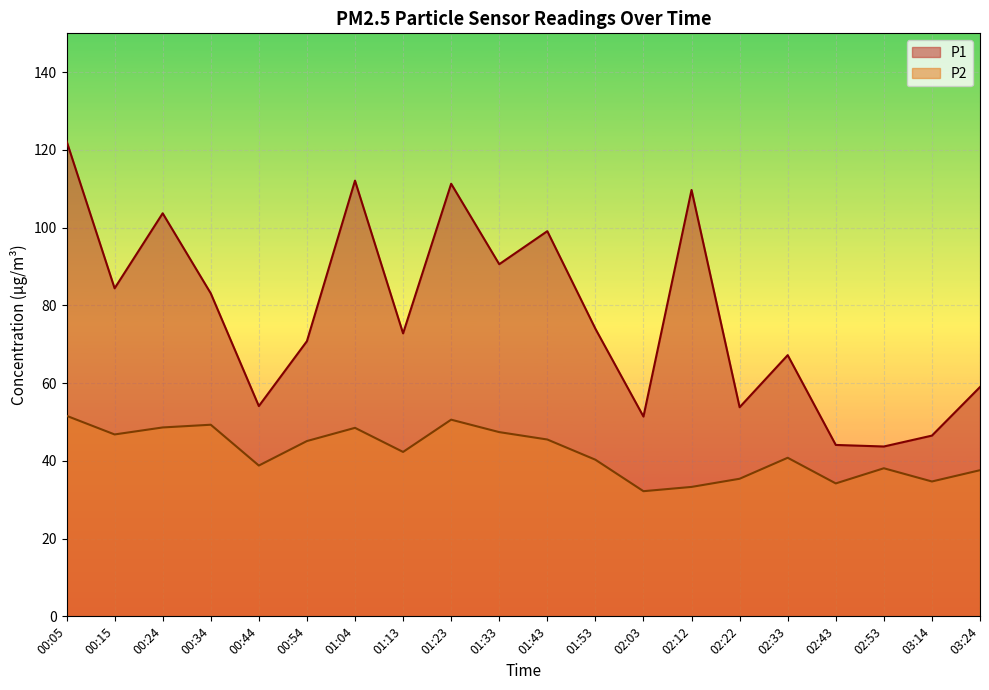

At which category is the sum across all series the highest?

00:05